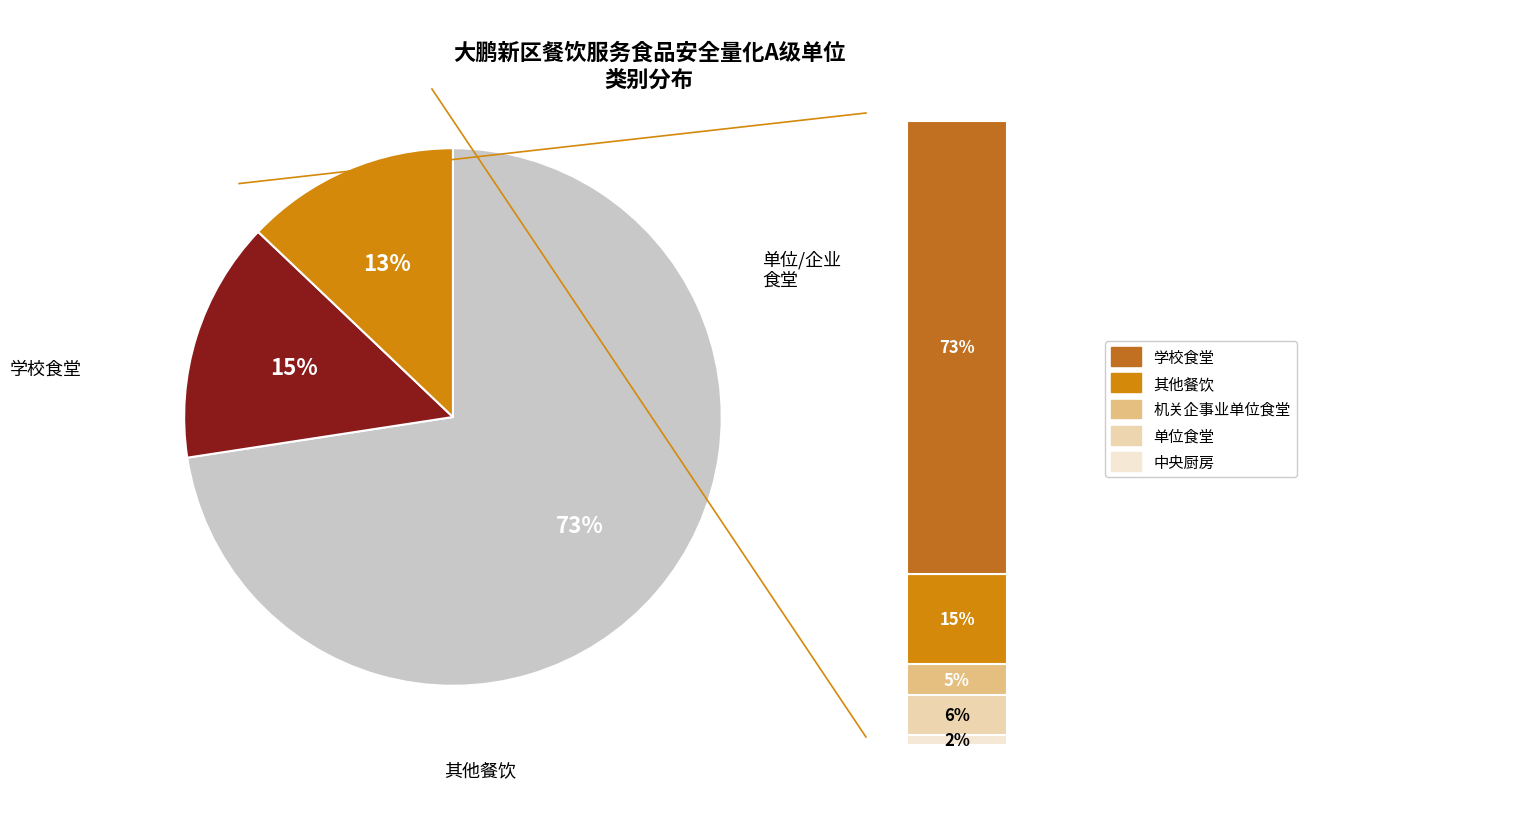

To the nearest percent, what percentage of the pie is 机关企事业单位食堂?

5%